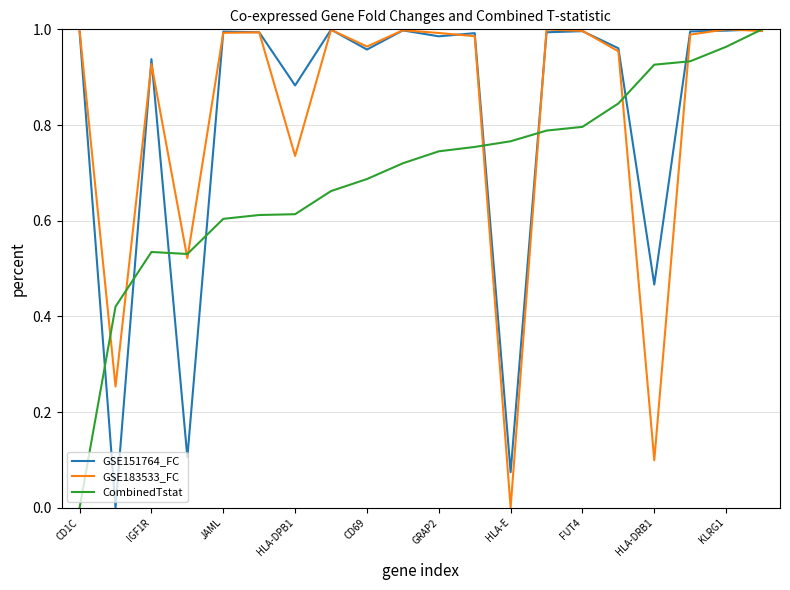

What are all the series names shown in the legend?

GSE151764_FC, GSE183533_FC, CombinedTstat